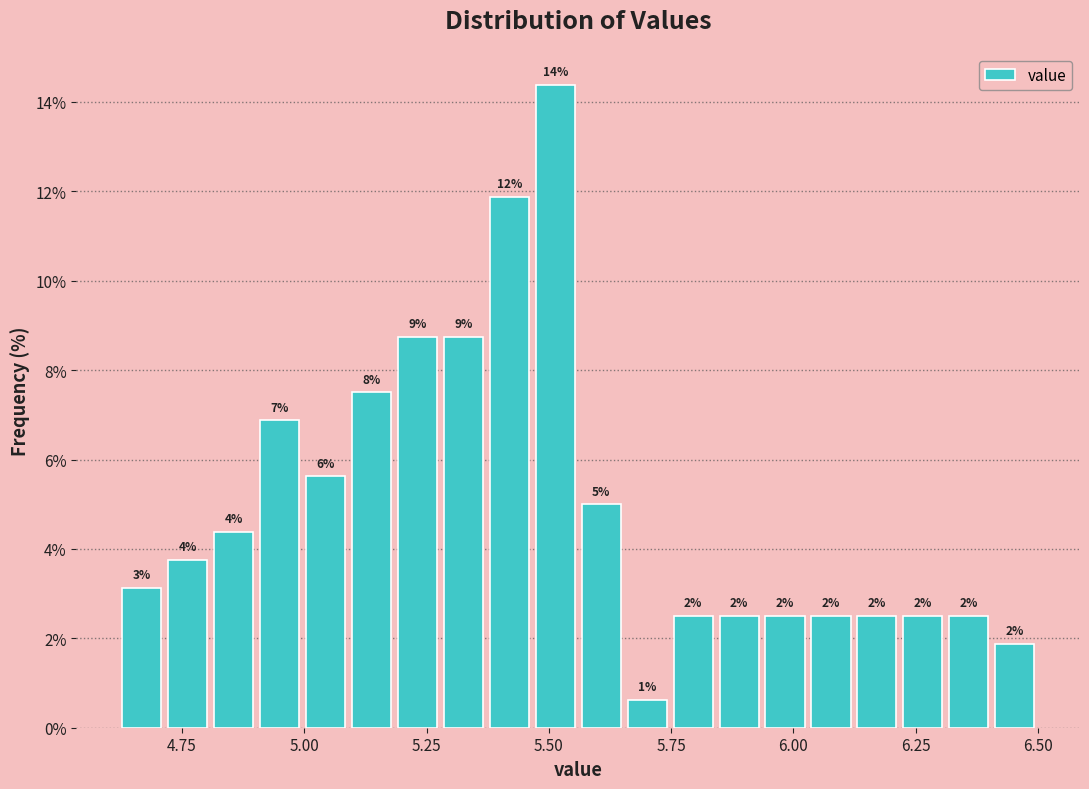

Around what value on the x-axis is the tallest bar? Give the approximate position of its centre, as read against the axis.

5.50